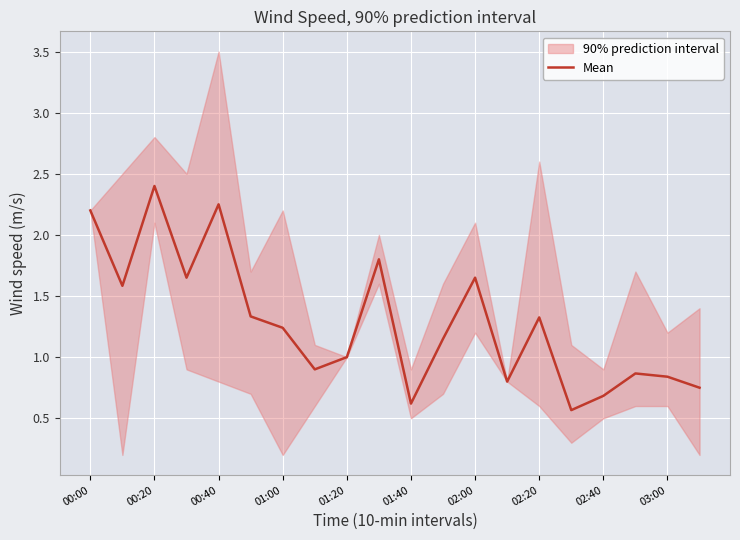

How many lines are shown in the chart?

1